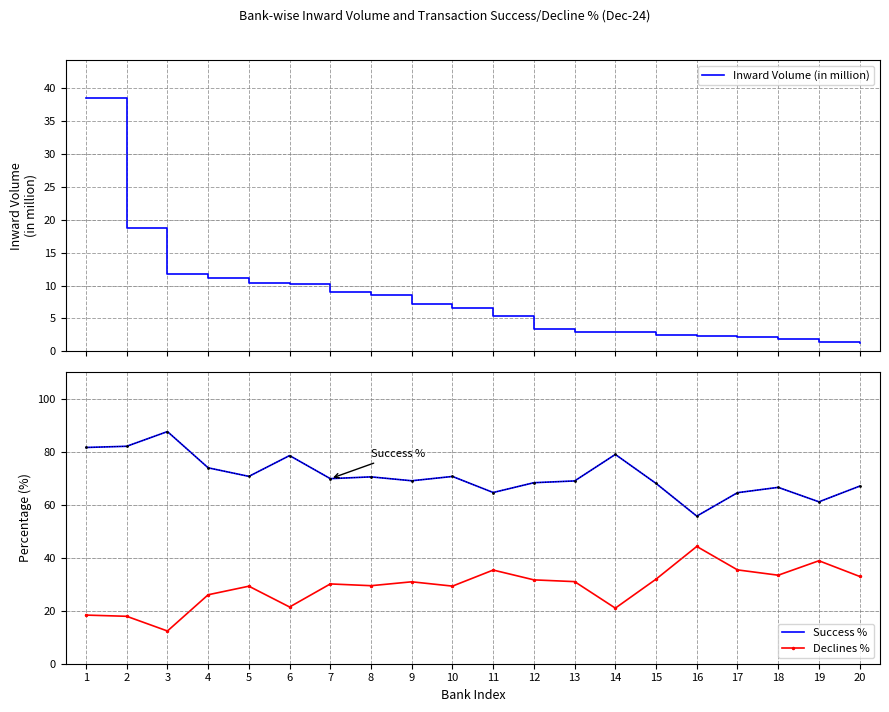

Reading left to right, transcribe all the data shown in this chart.

Inward Volume (in million): 1=38.5	2=18.7	3=11.7	4=11.1	5=10.5	6=10.2	7=8.9	8=8.6	9=7.1	10=6.6	11=5.3	12=3.4	13=3.0	14=2.9	15=2.5	16=2.4	17=2.2	18=1.9	19=1.4	20=1.3
Success %: 1=81.6	2=82.1	3=87.6	4=74.0	5=70.7	6=78.6	7=69.9	8=70.5	9=69.1	10=70.7	11=64.6	12=68.3	13=69.0	14=79.0	15=68.1	16=55.7	17=64.6	18=66.6	19=61.1	20=67.0
Declines %: 1=18.4	2=17.9	3=12.4	4=26.0	5=29.3	6=21.4	7=30.1	8=29.5	9=30.9	10=29.3	11=35.4	12=31.7	13=31.0	14=21.0	15=31.9	16=44.3	17=35.4	18=33.4	19=38.9	20=33.0